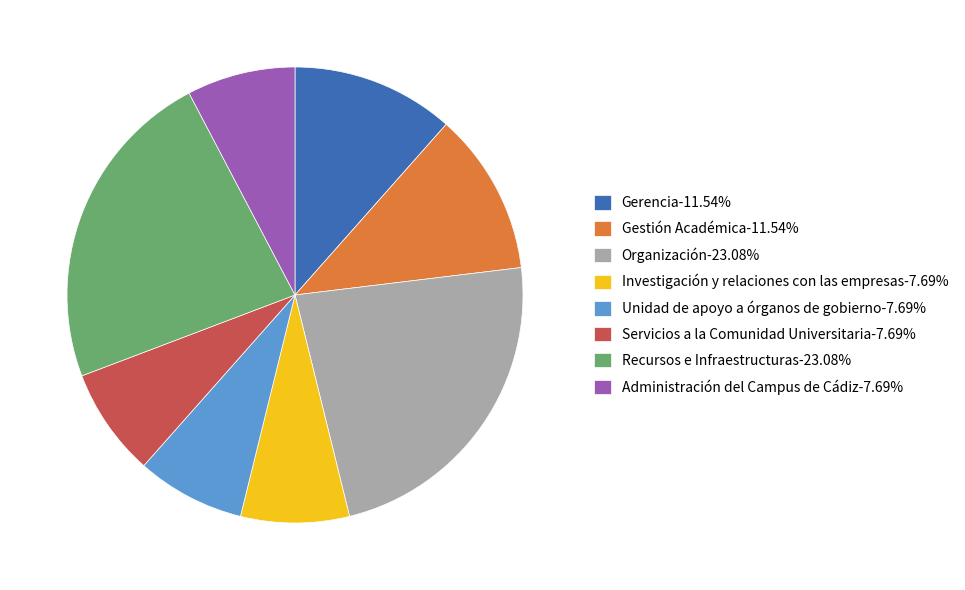

Is the sum of Recursos e Infraestructuras and Administración del Campus de Cádiz greater than half?

No